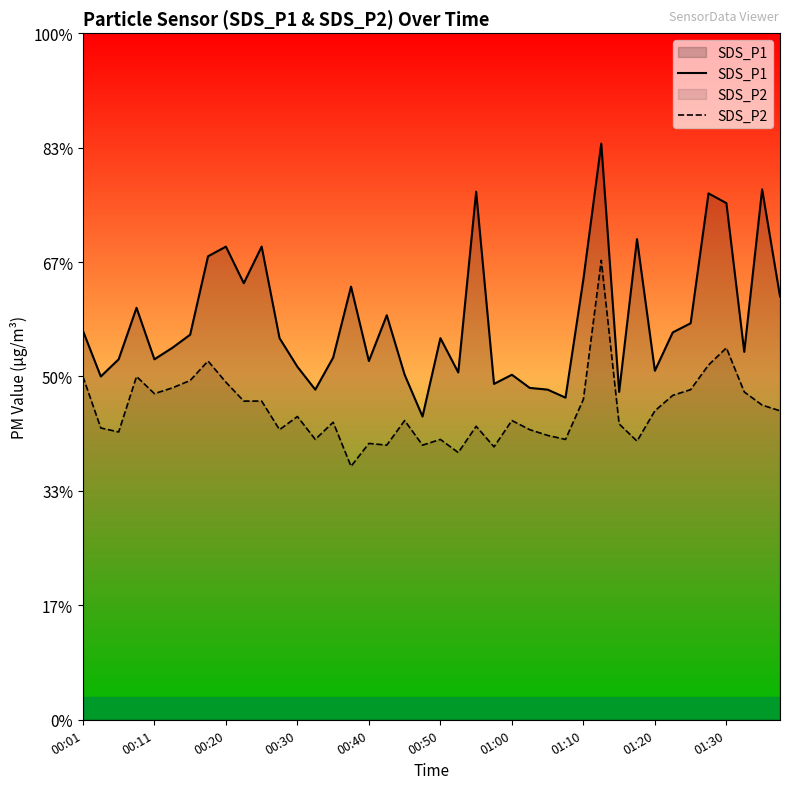

At which label is SDS_P2 closest to 6?

00:01